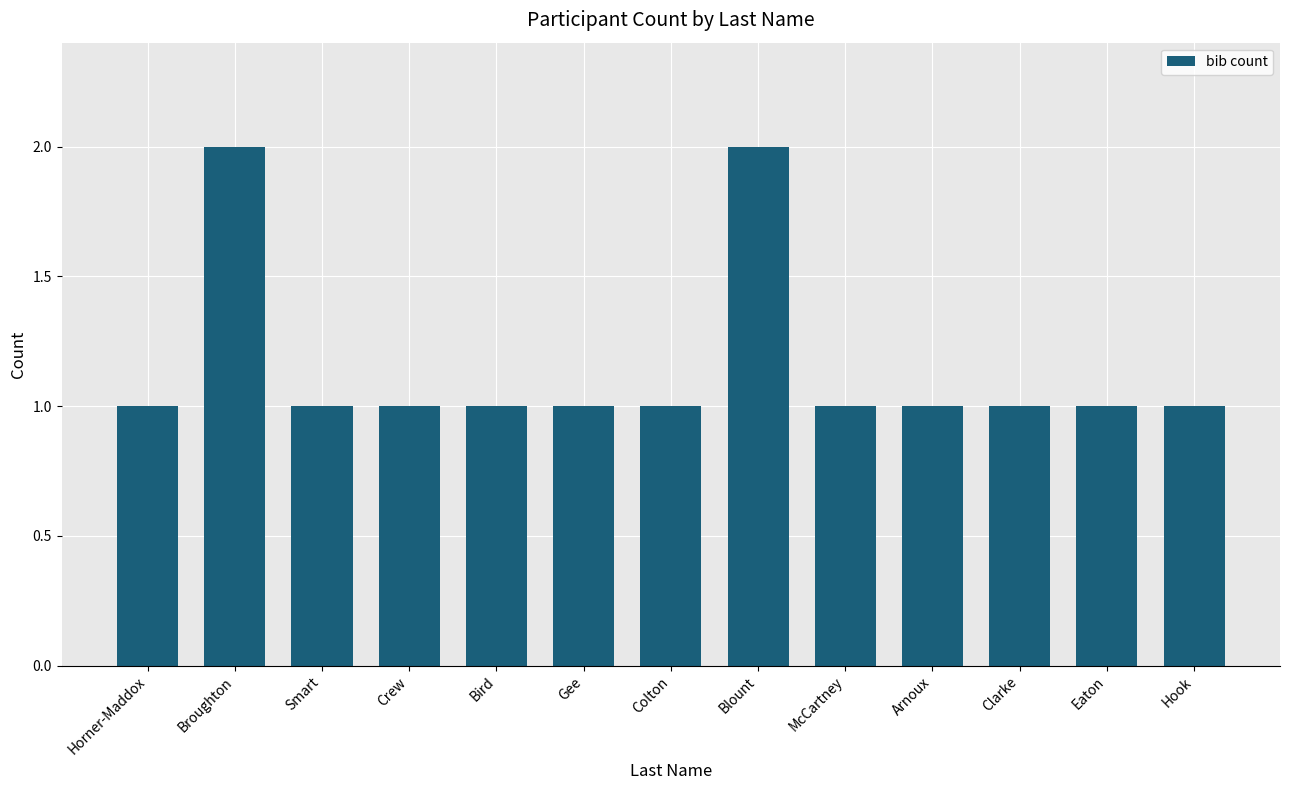

Reading right to left, transcribe all the data shown in this chart.

1	1	1	1	1	2	1	1	1	1	1	2	1